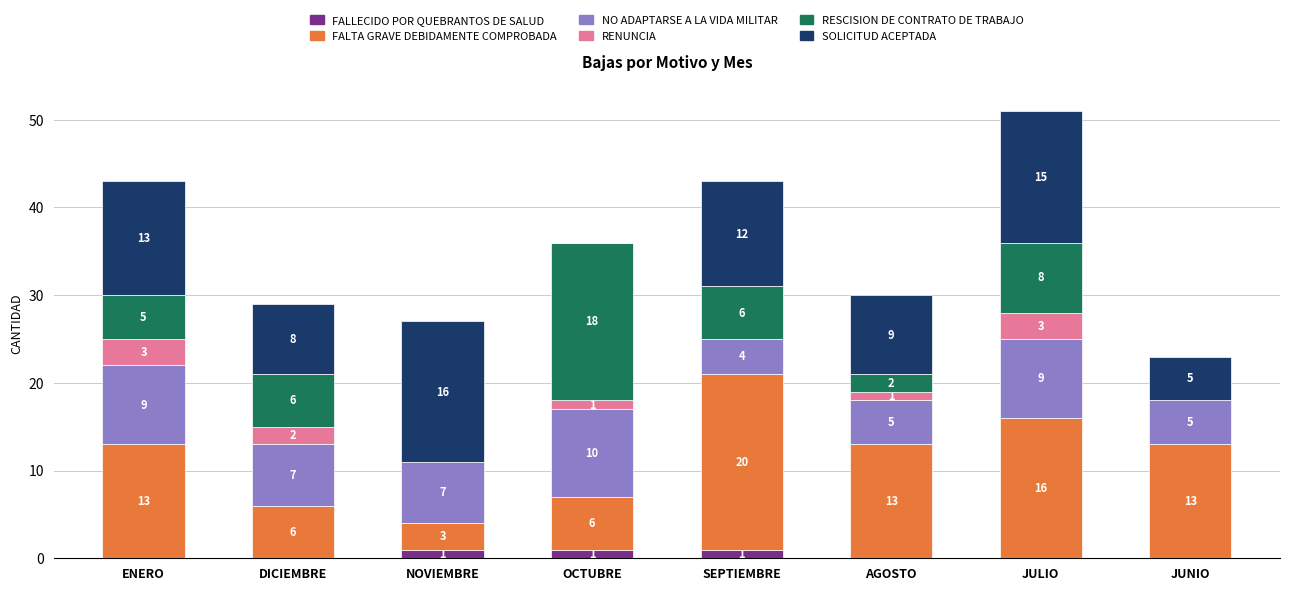

What is the total value across all series at ENERO?

43